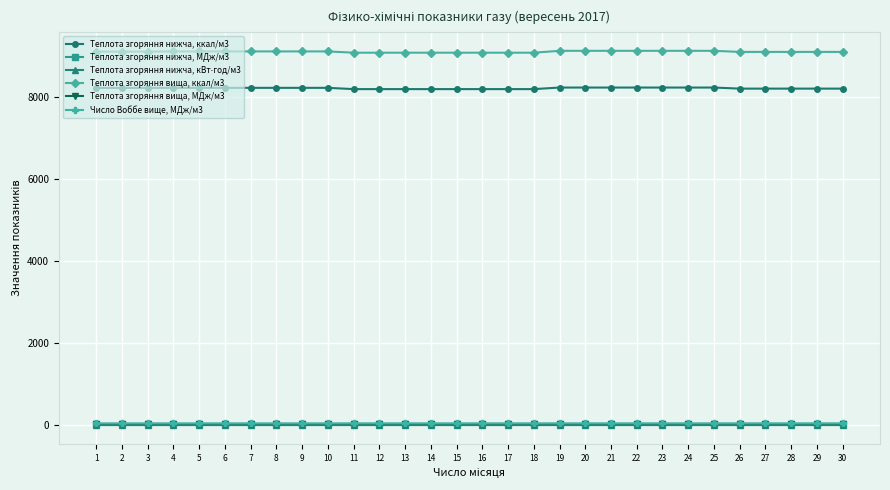

Is the value of Число Воббе вище, МДж/м3 at 9 greater than the value of Теплота згоряння вища, ккал/м3 at 26?

No